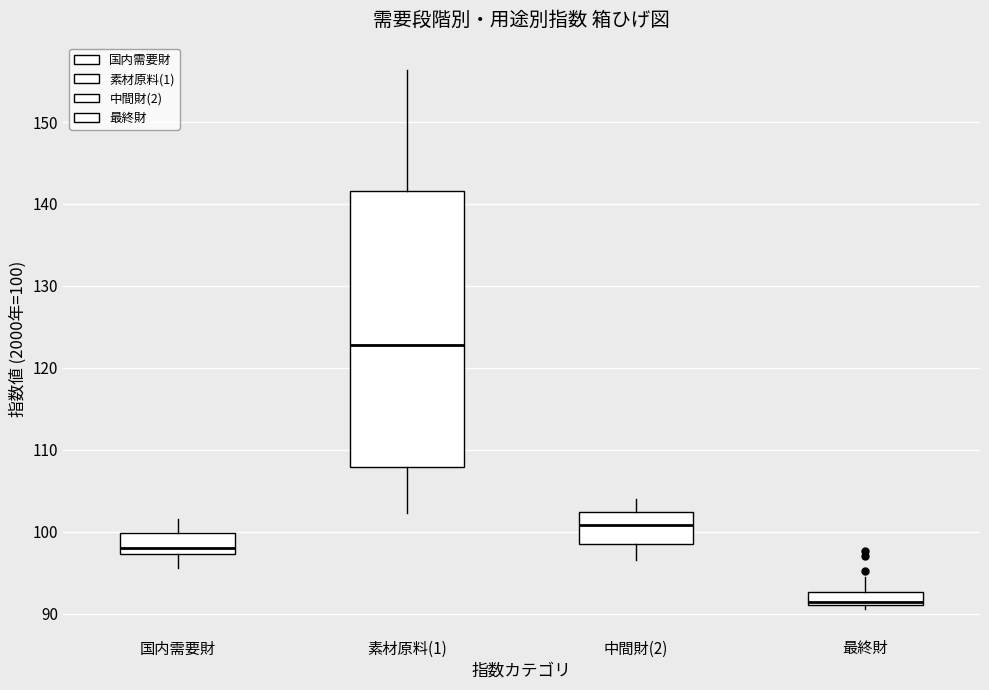

Comparing the boxes themselves (not the whiskers), which one is the tallest?

素材原料(1)